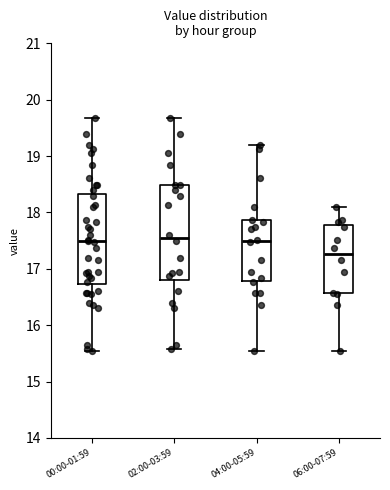

Reading left to right, read every box against the y-axis: the position of its median line, the range the box covers, and the ends of its whiskers. The values are not printed on the chart, so give them approximately, as read against the axis.

00:00-01:59: median 17.5, box 16.7 to 18.3, whiskers 15.6 to 19.7
02:00-03:59: median 17.6, box 16.8 to 18.5, whiskers 15.6 to 19.7
04:00-05:59: median 17.5, box 16.8 to 17.9, whiskers 15.6 to 19.2
06:00-07:59: median 17.3, box 16.6 to 17.8, whiskers 15.6 to 18.1